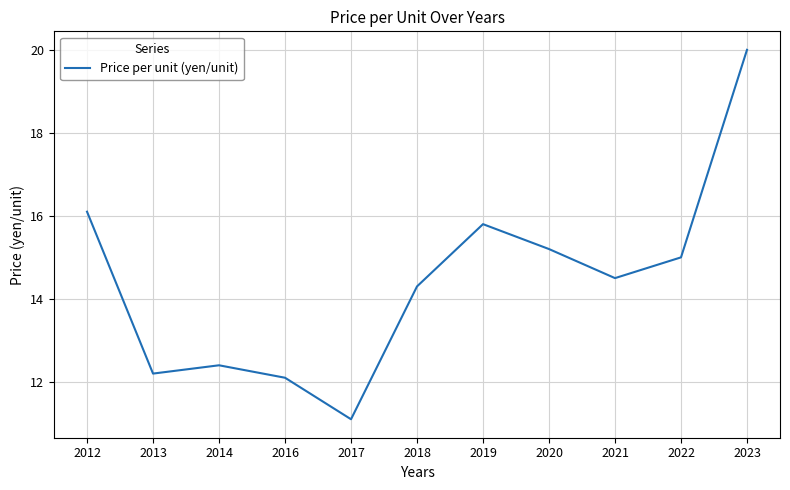

What is the sum of all values?

158.7